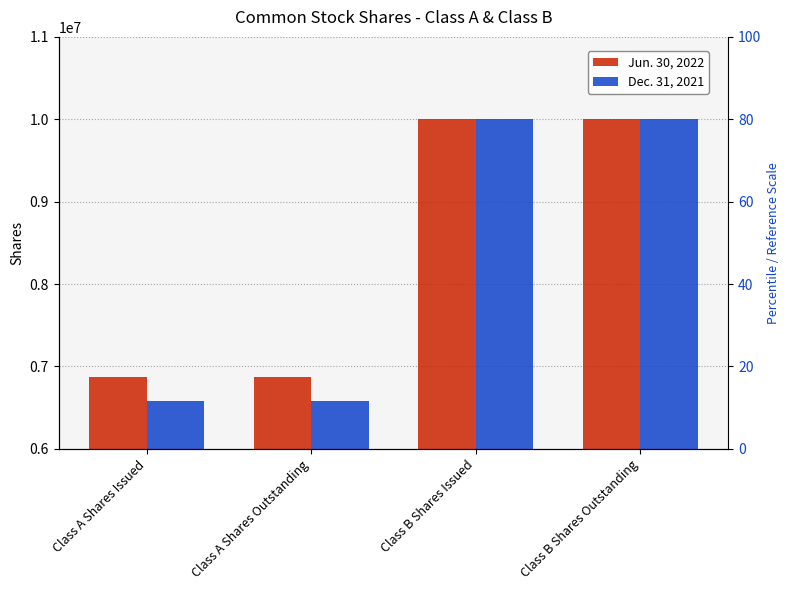

Reading right to left, list all the values displayed in this chart.

Jun. 30, 2022: 10000000	10000000	6874040	6874040
Dec. 31, 2021: 10000000	10000000	6574040	6574040